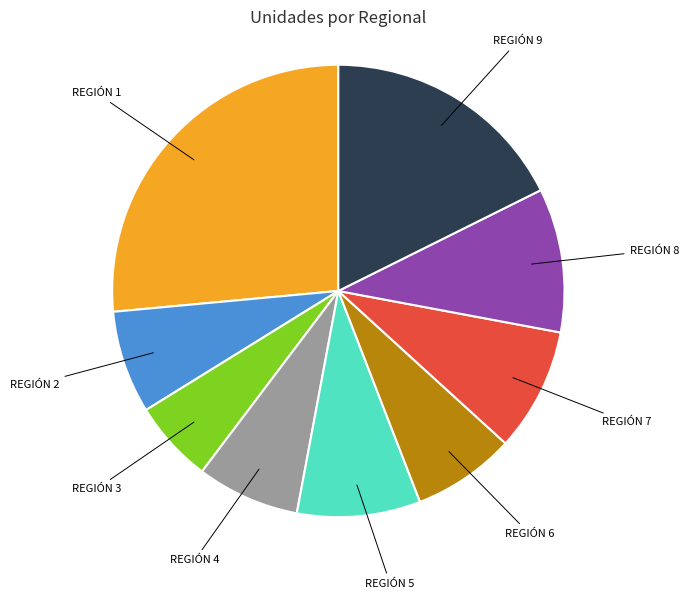

Is there a majority slice in this chart?

No